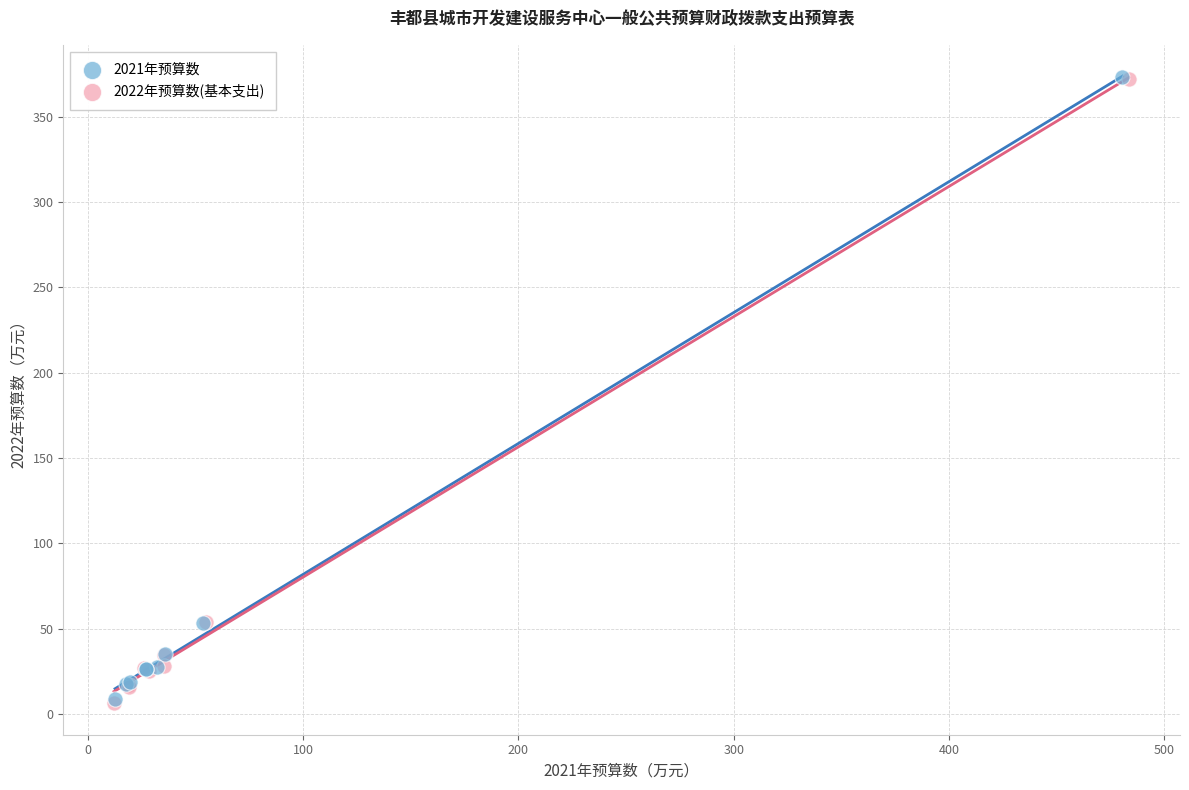

What are all the series names shown in the legend?

2021年预算数, 2022年预算数(基本支出)